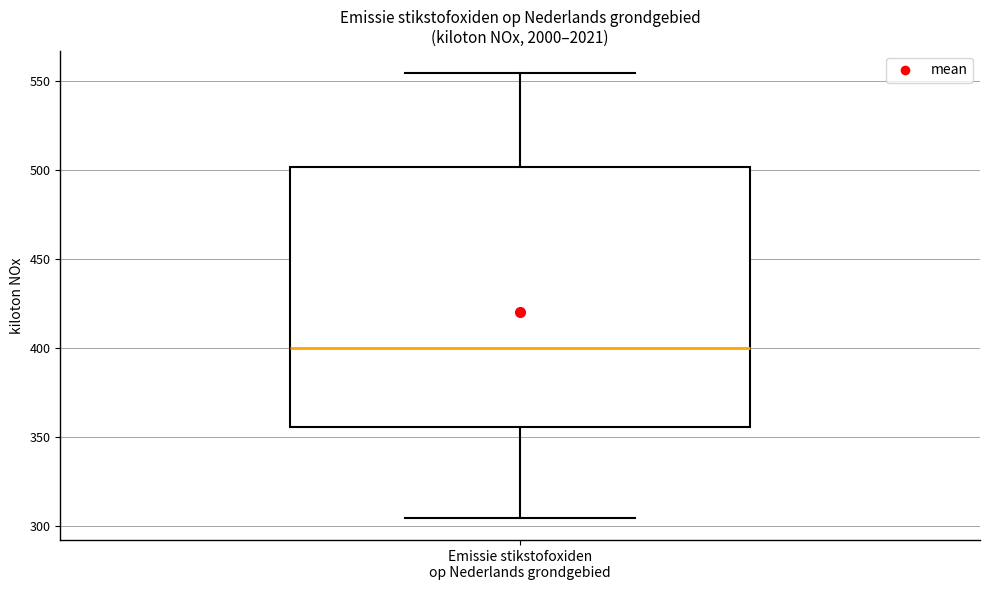

Transcribe this box plot: give where the median line is, the range the box spans, and where the two whiskers end, as read against the y-axis. The values are not printed on the chart, so give them approximately, as read against the axis.

median 400, box 355 to 500, whiskers 305 to 555